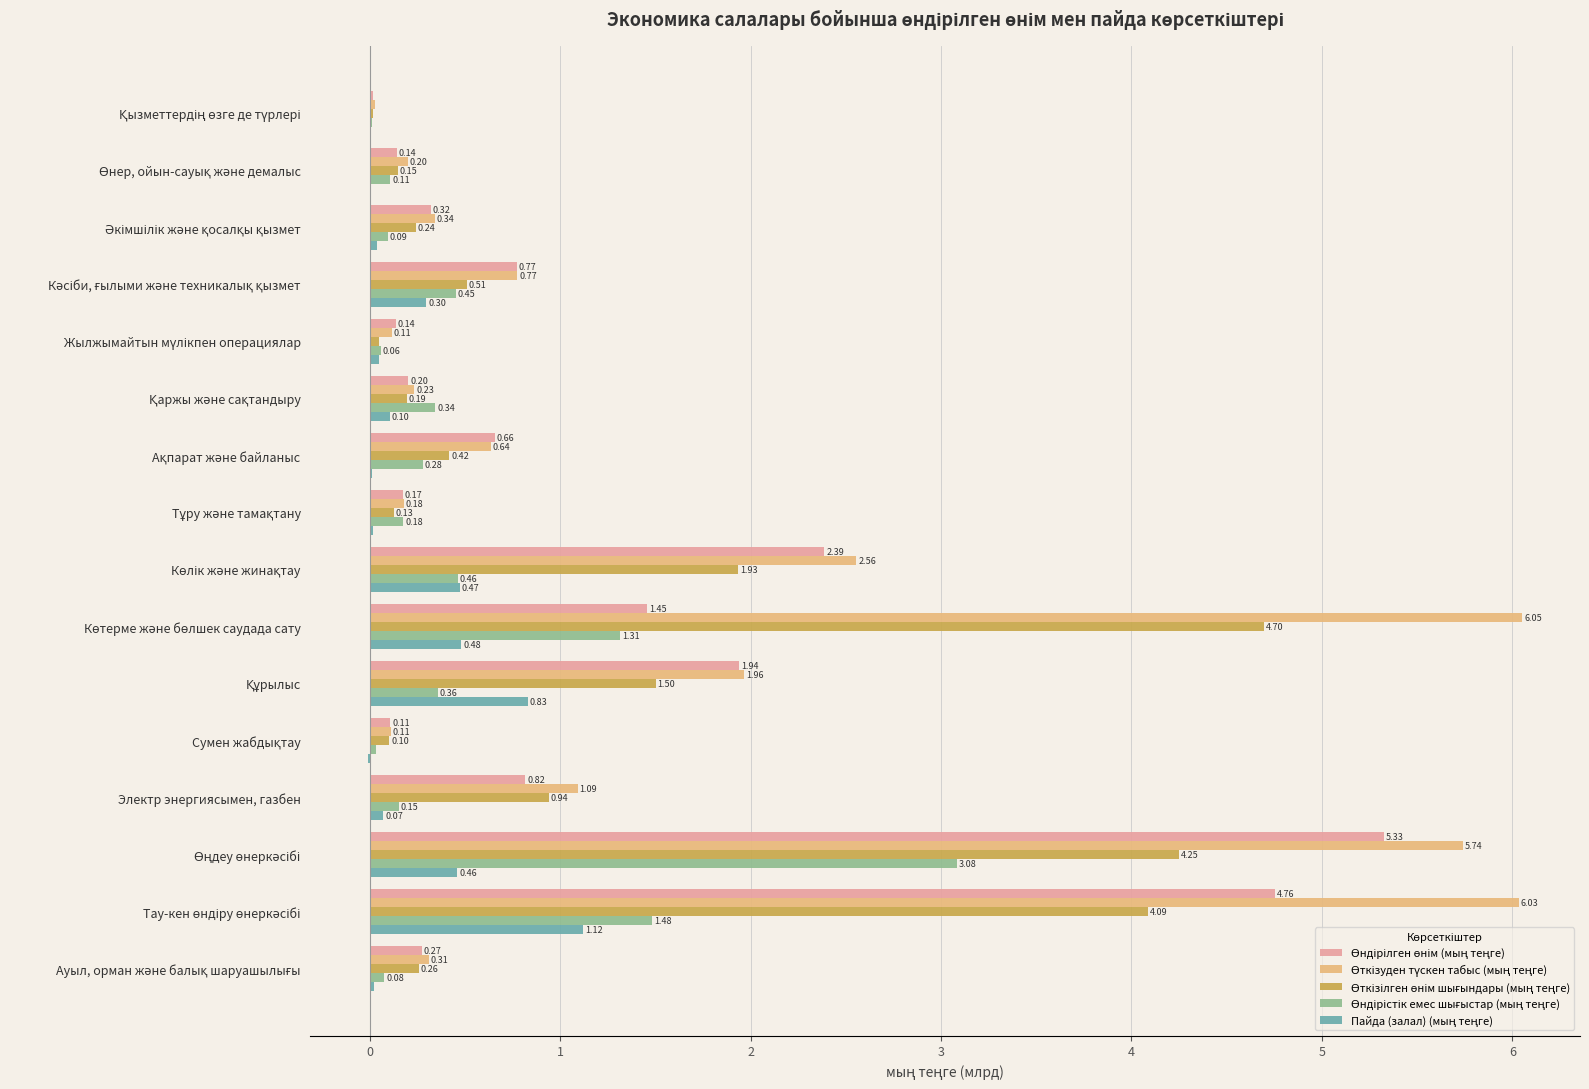

How many data points does each series have?

16